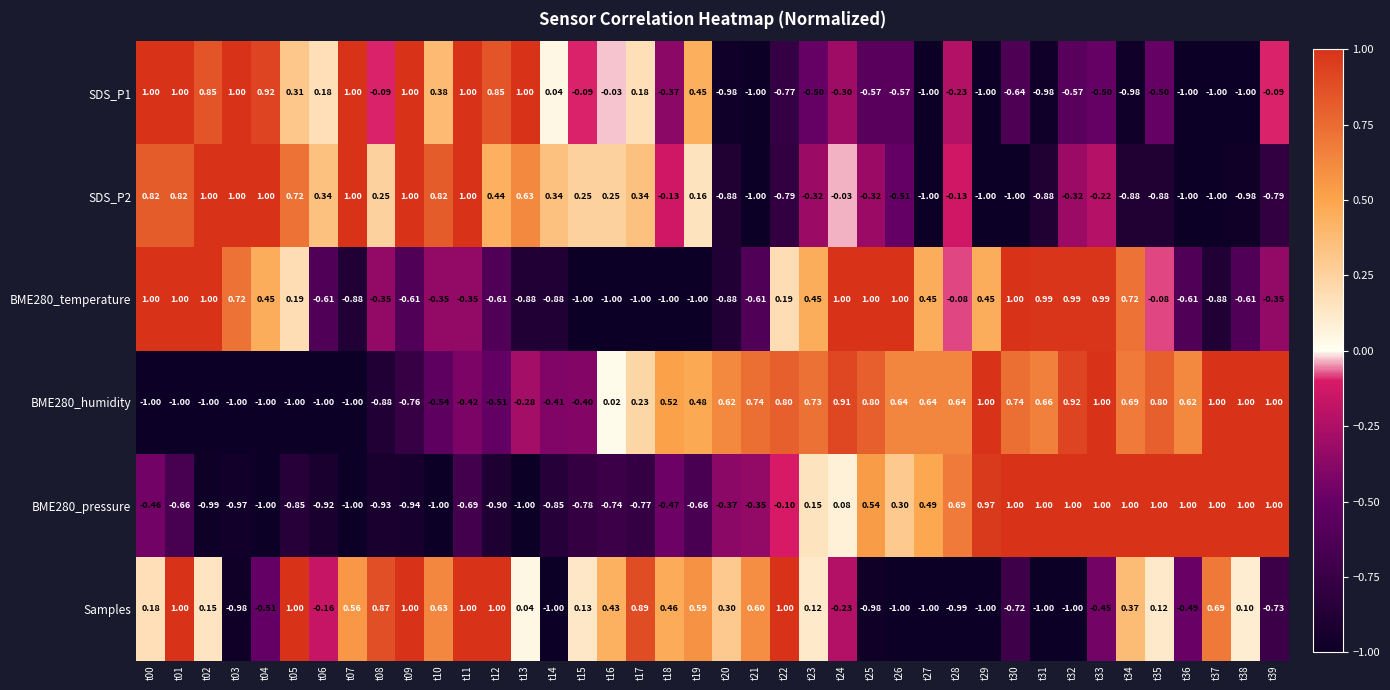

Is the value of SDS_P2 at t14 greater than the value of BME280_humidity at t02?

Yes